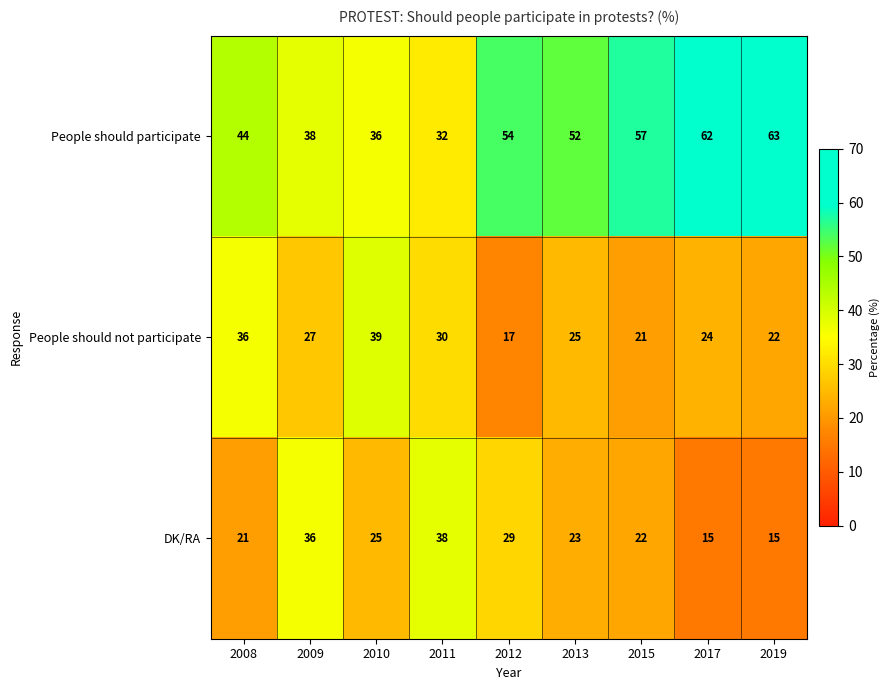

Which series has the largest total across all categories?

People should participate